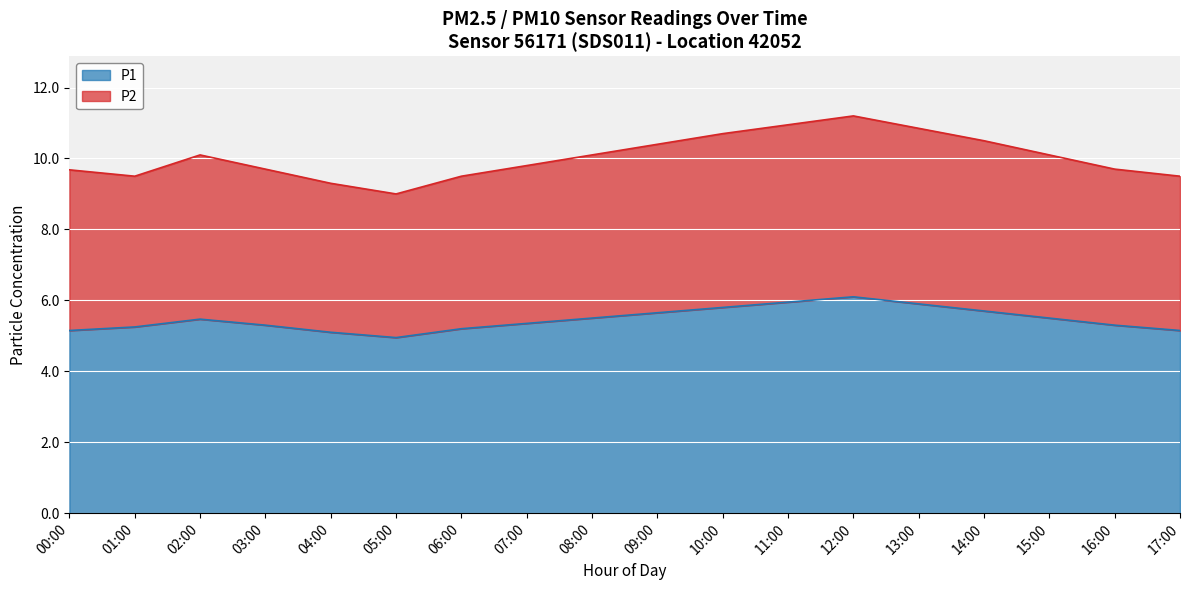

What is the difference between the highest and lowest values at 06:00?

4.3